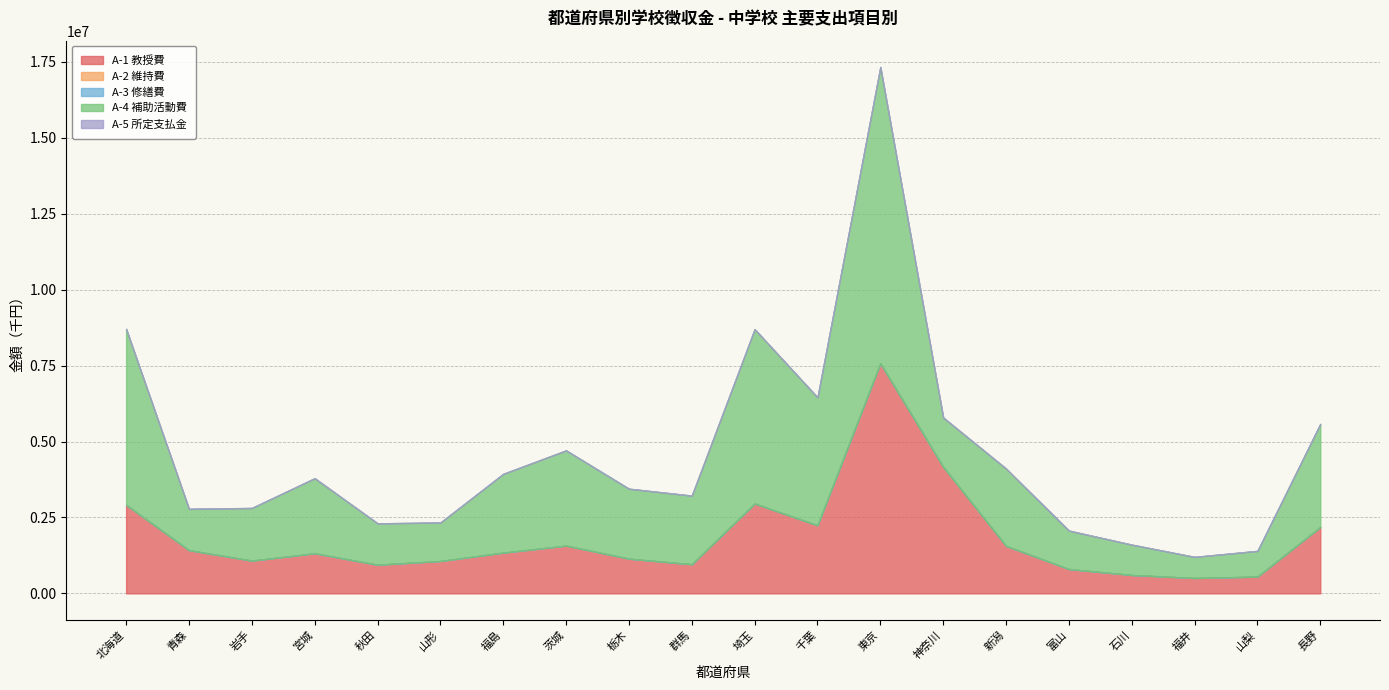

Which series has the largest total across all categories?

A-4 補助活動費